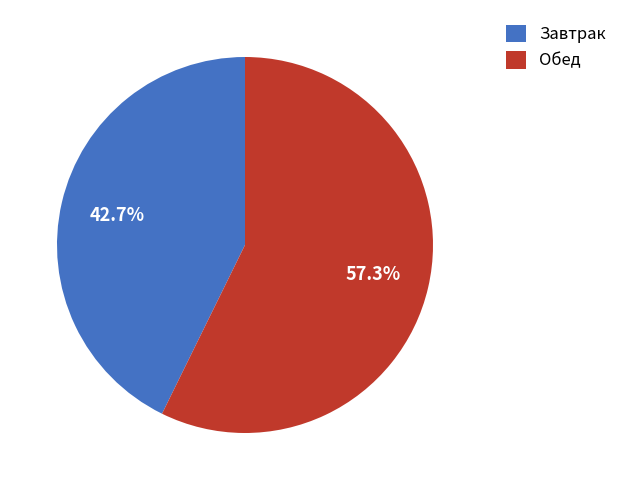

Count the number of slices in the pie.

2